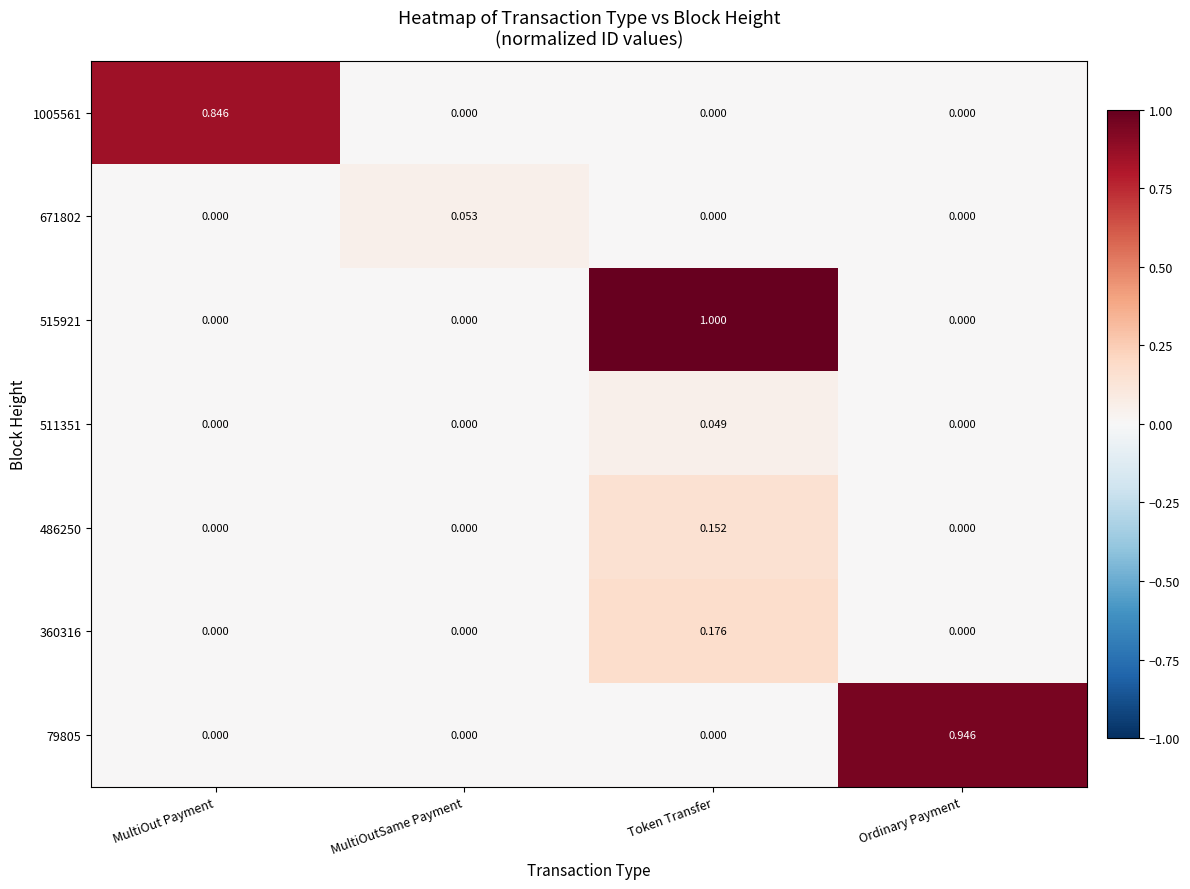

Is the value of 515921 at Token Transfer greater than the value of 79805 at MultiOutSame Payment?

Yes